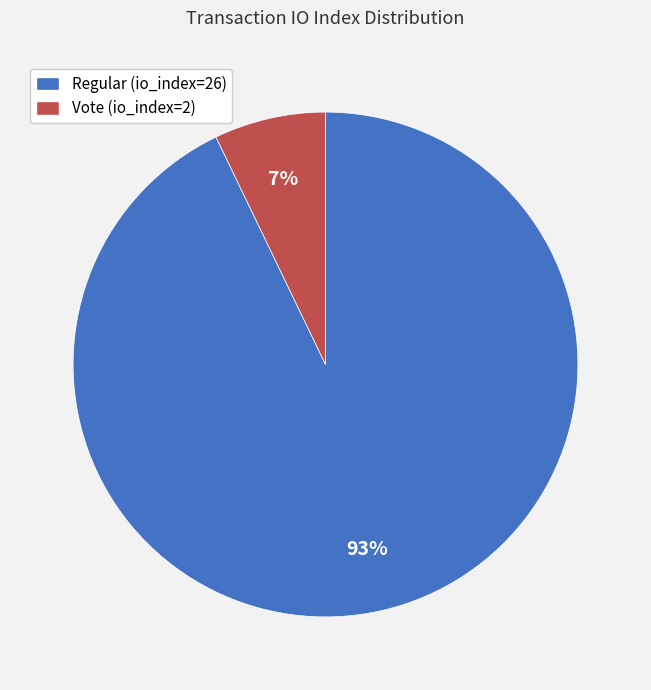

To the nearest percent, what portion does Vote (io_index=2) represent?

7%